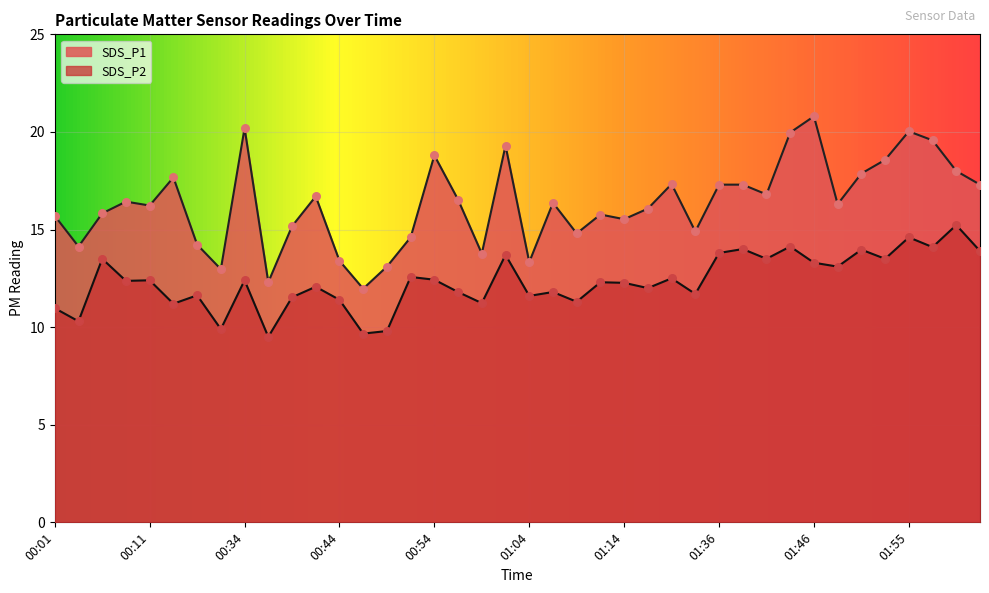

Which series reaches the maximum Y coordinate?

SDS_P1